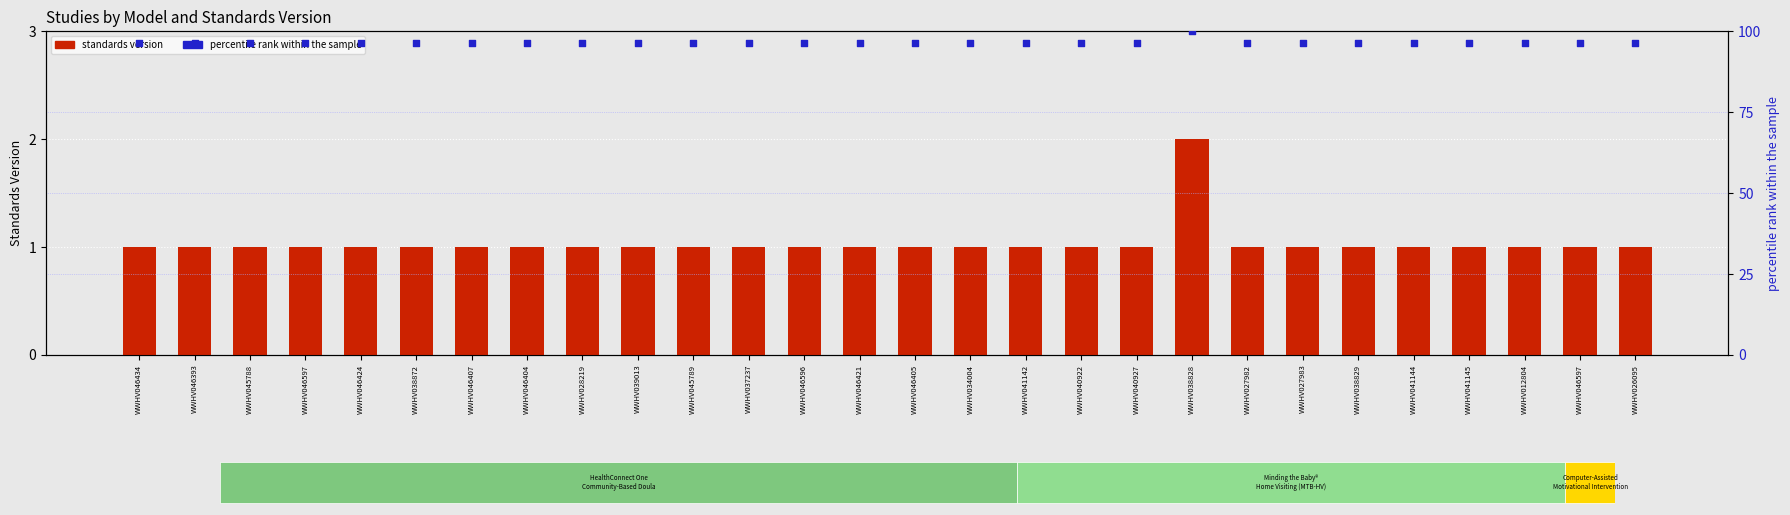

Which series contains the lowest Y value?

standards version